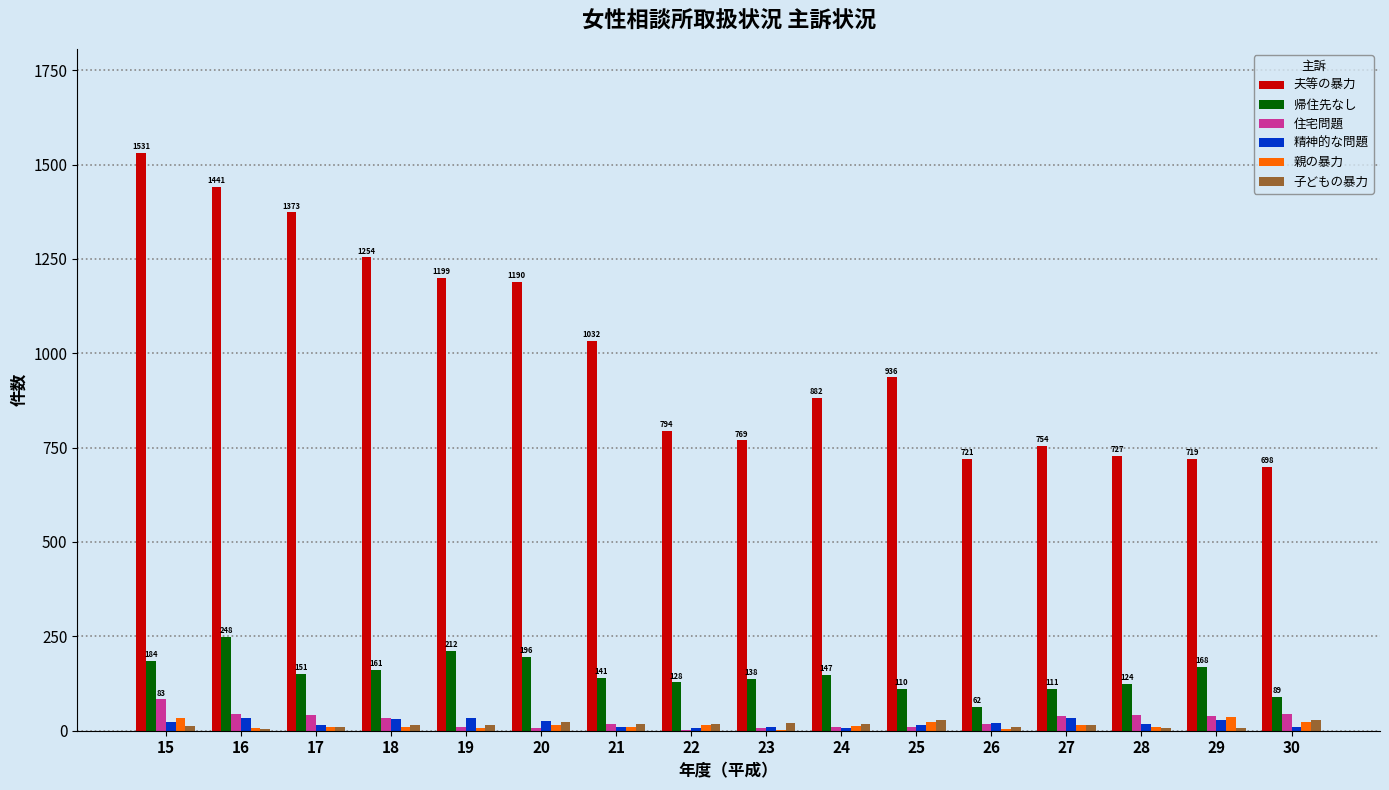

What is the spread (max minus min) of values at 28?

719